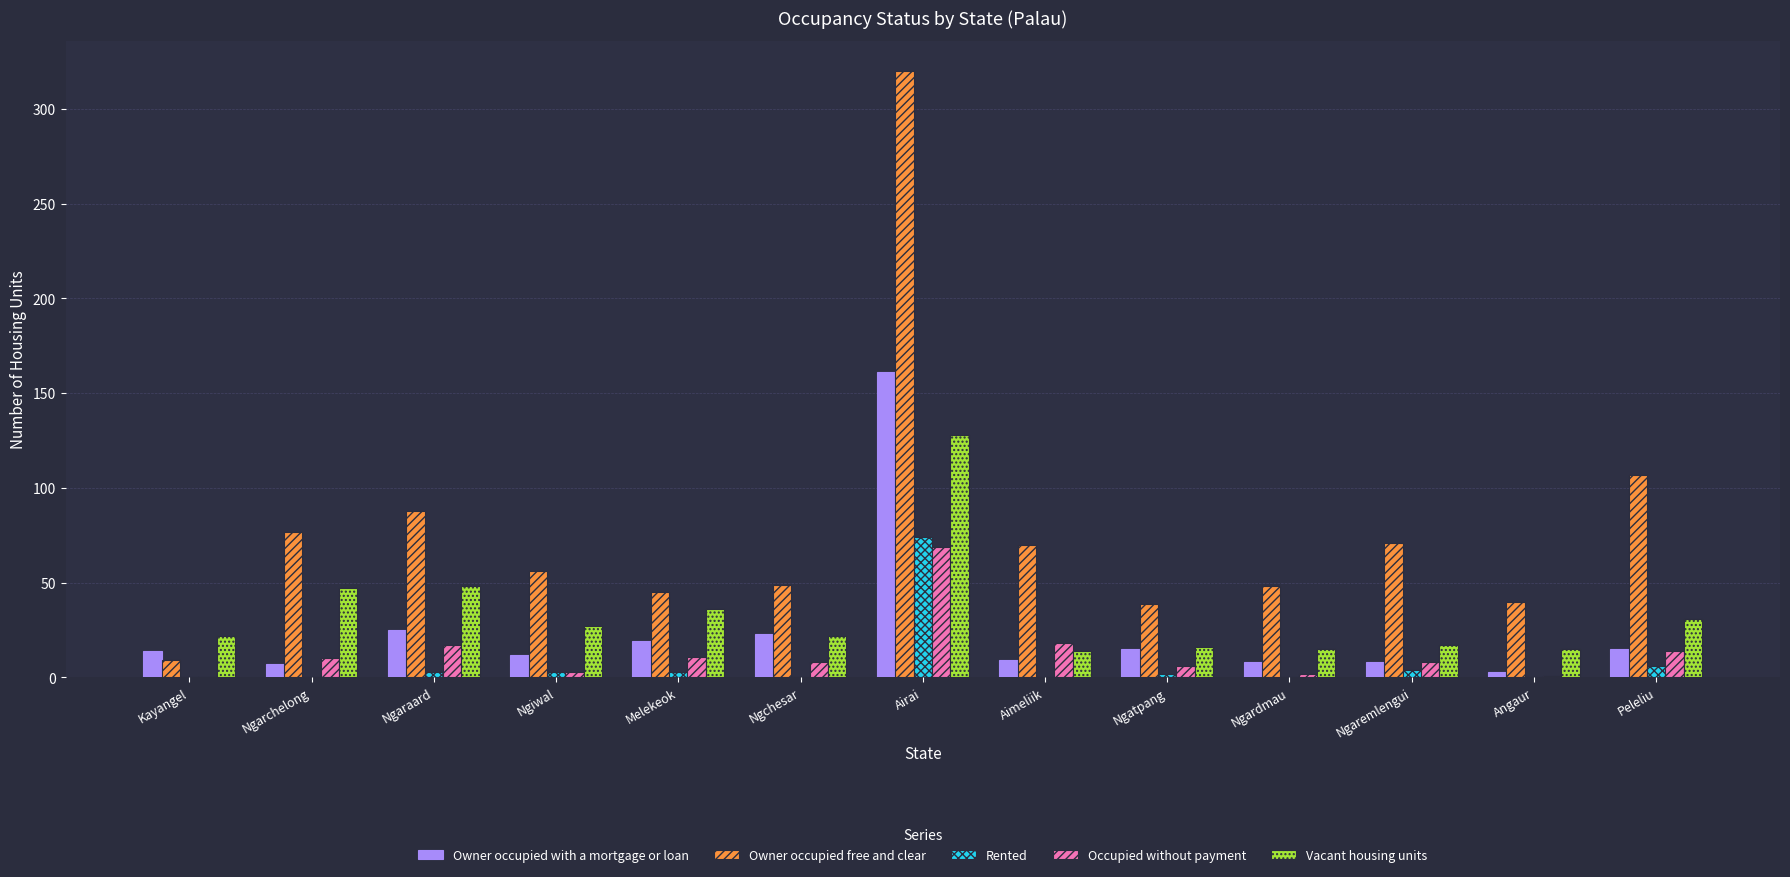

Is the value of Vacant housing units at Kayangel greater than the value of Occupied without payment at Melekeok?

Yes